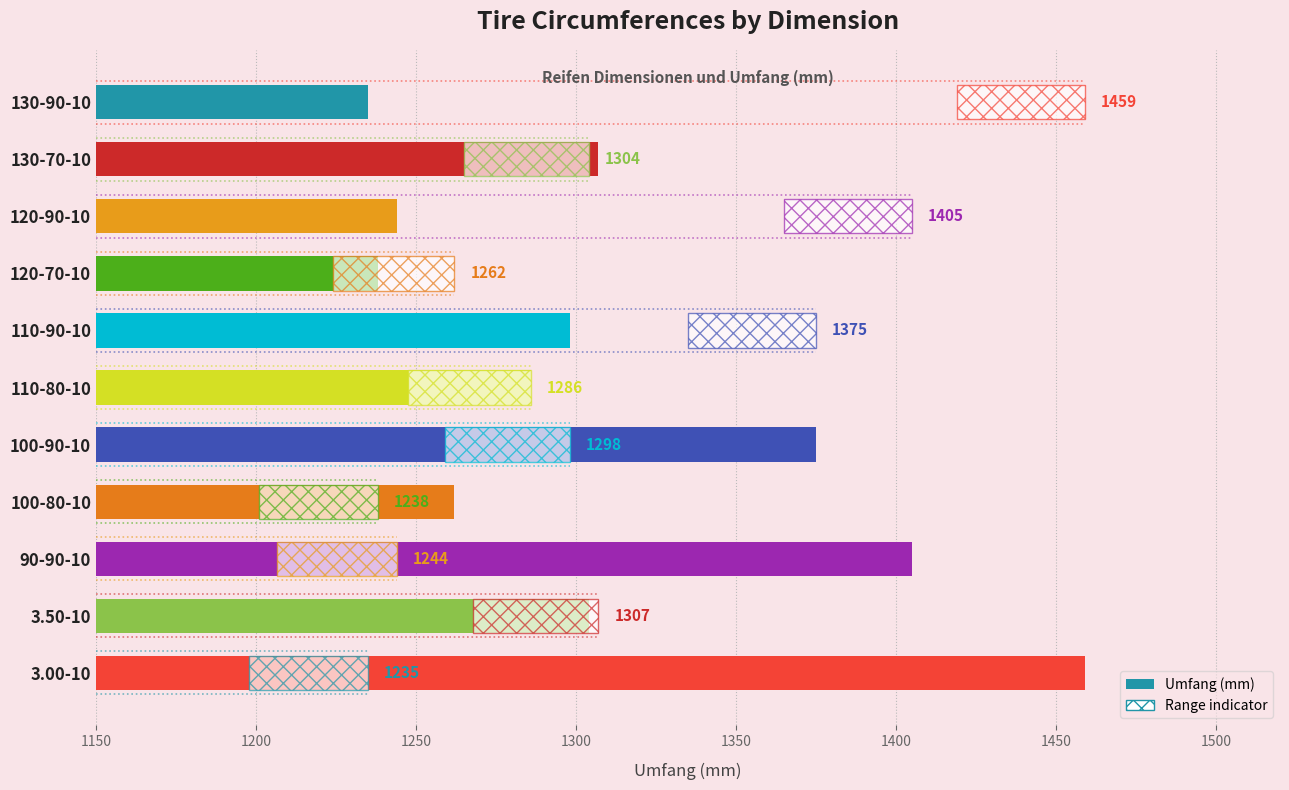

The chart shows a value of 1405 at 90-90-10. True or false?

True